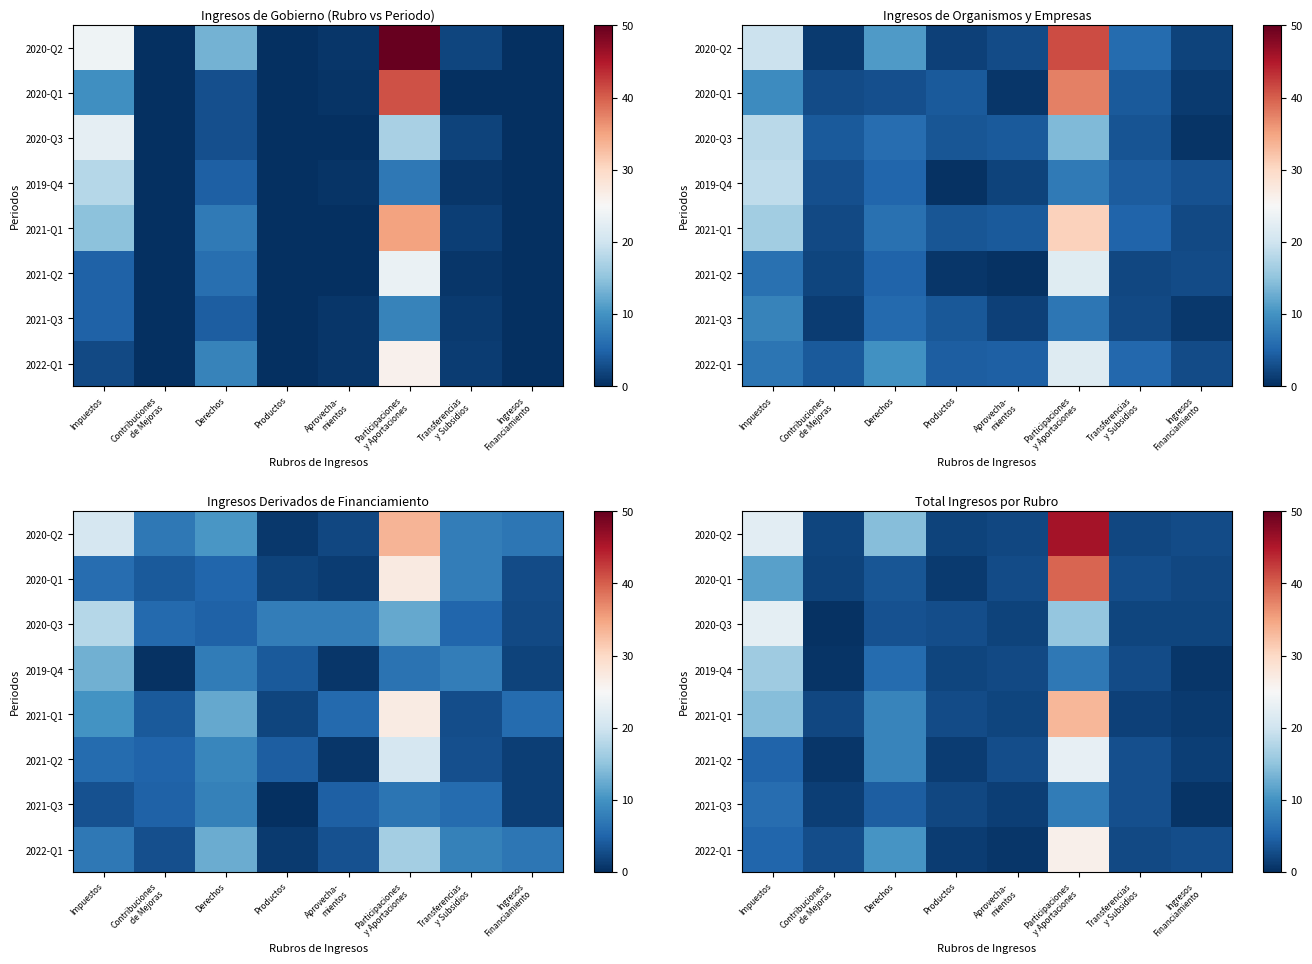

List the series in order of their peak value, lowest first.

2021-Q3, 2019-Q4, 2020-Q3, 2021-Q2, 2022-Q1, 2021-Q1, 2020-Q1, 2020-Q2